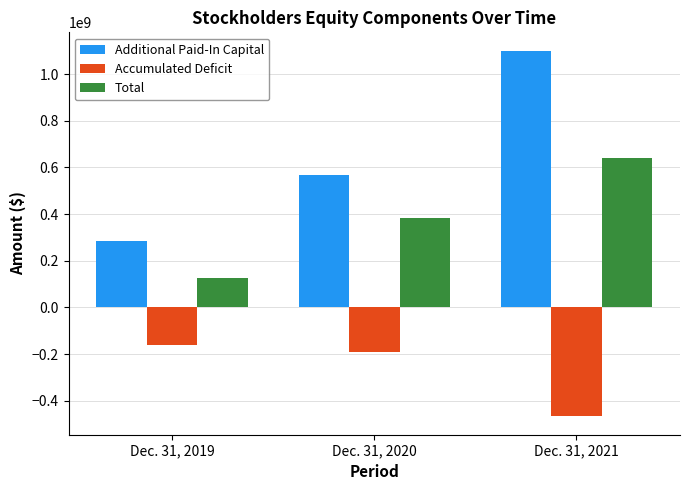

Reading left to right, what are all the values shown in this chart?

Additional Paid-In Capital: 285609000	566451000	1100287000
Accumulated Deficit: -159320000	-192013000	-467541000
Total: 126281000	382698000	641828000